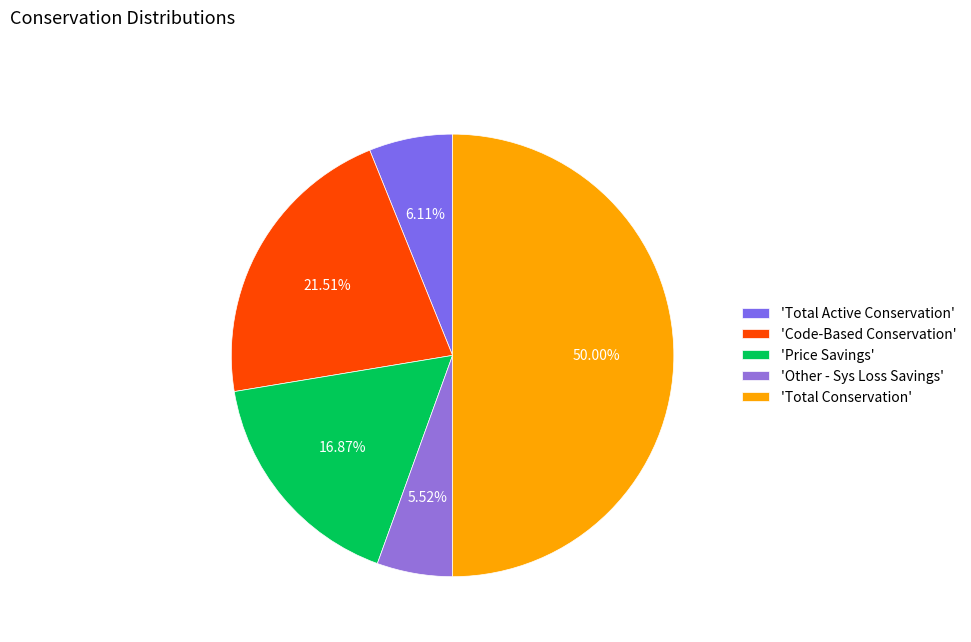

How many segments does this pie chart have?

5